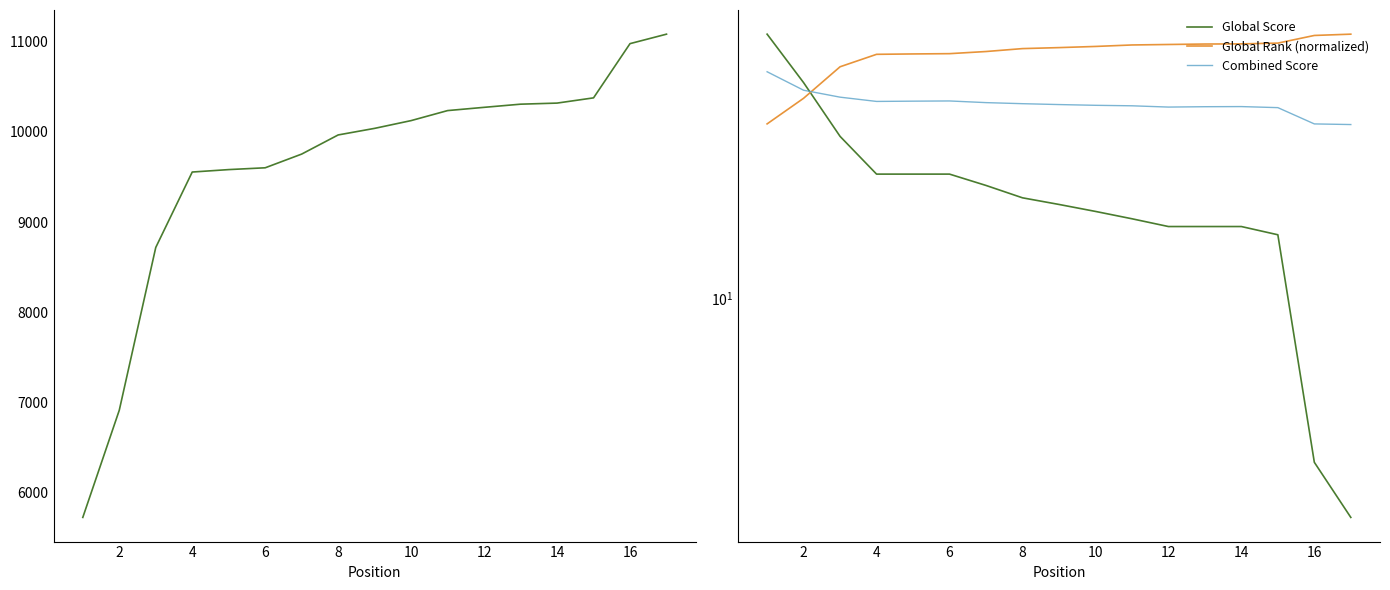

What is the difference between the highest and lowest values at 14?

10303.0